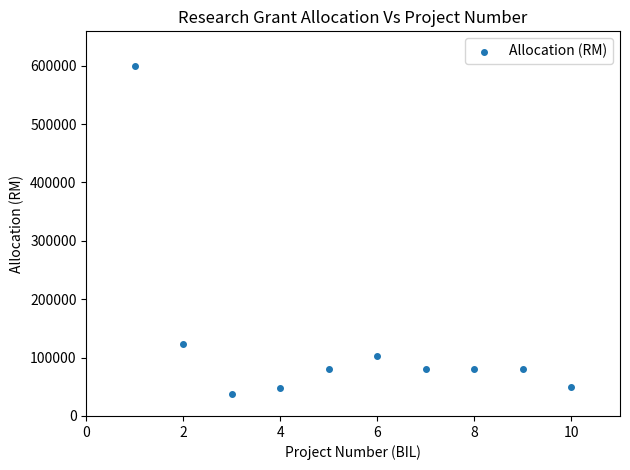

What Y value in the scatter plot is closest to 317941?

123000